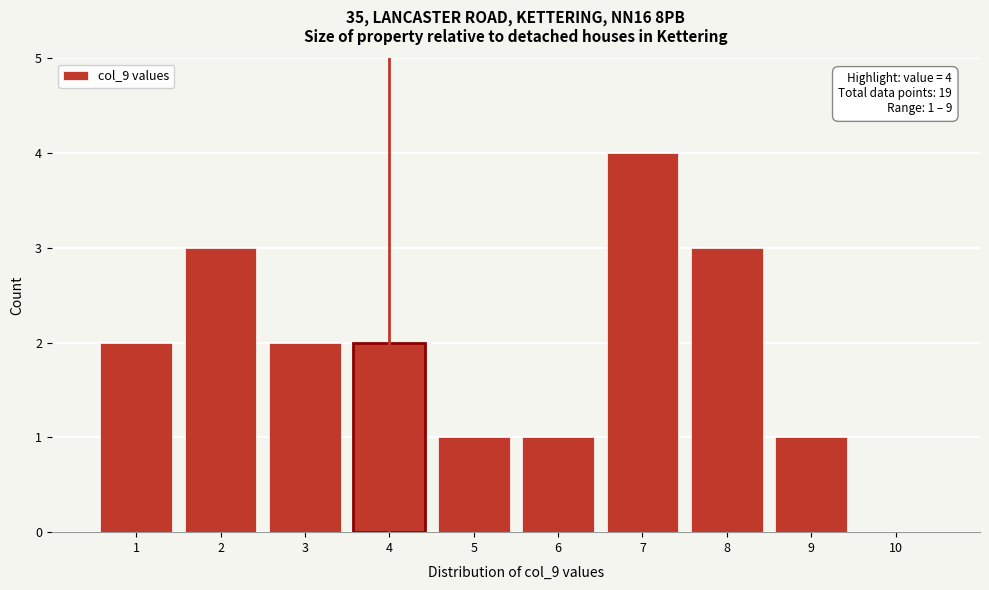

Which range on the x-axis has the tallest bar?

6.5 to 7.5